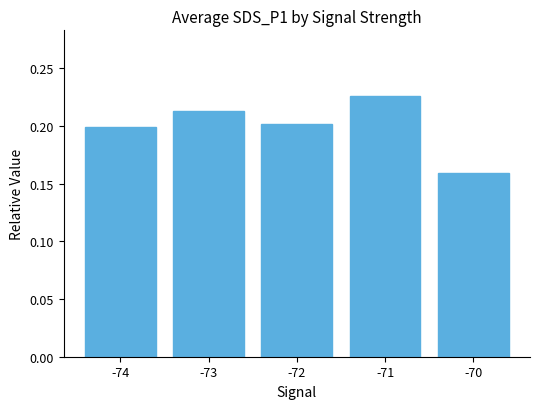

Which label corresponds to the largest value in the chart?

-71